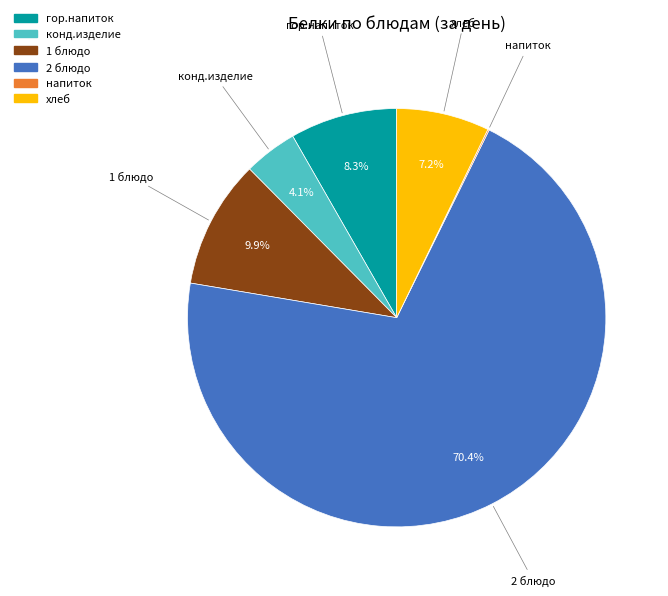

Combined, what portion of the pie is хлеб and конд.изделие?

11.3%